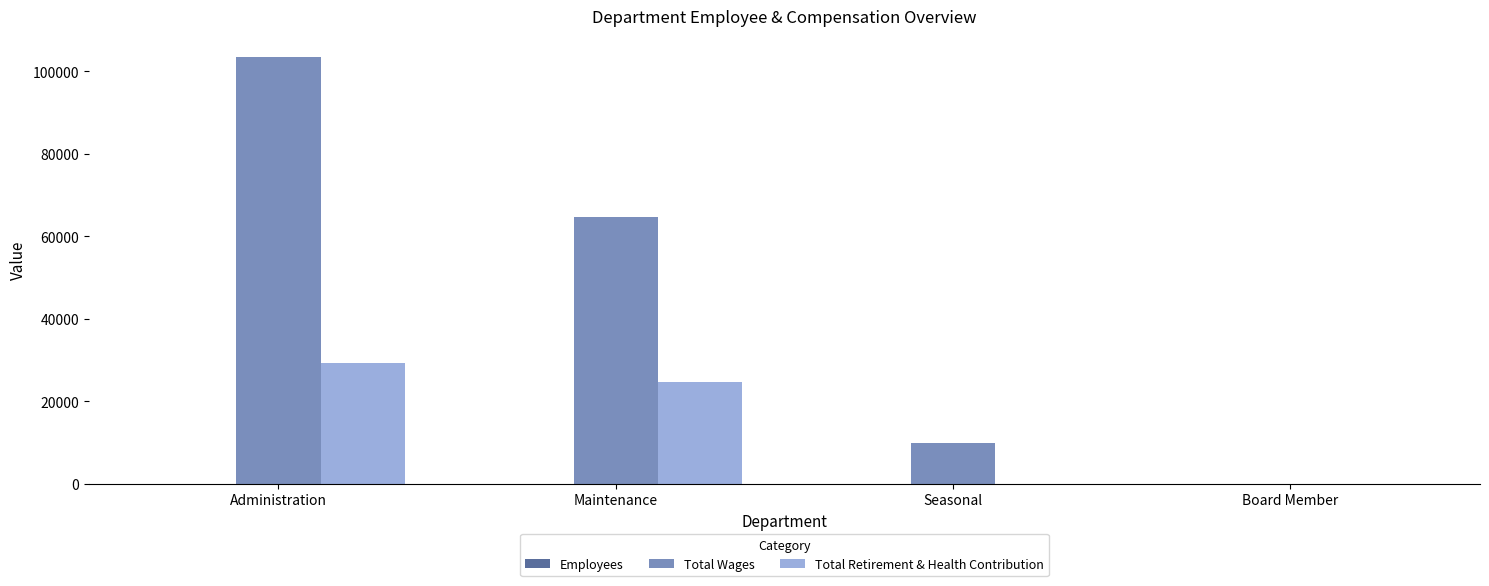

At which label does Total Retirement & Health Contribution reach its peak?

Administration